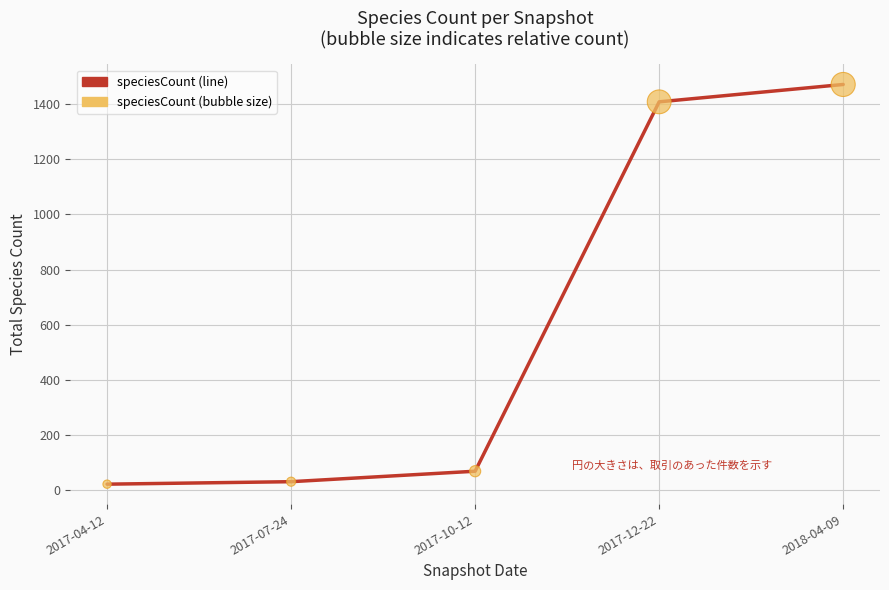

What is the change in value from 2017-07-24 to 2018-04-09?

+1442